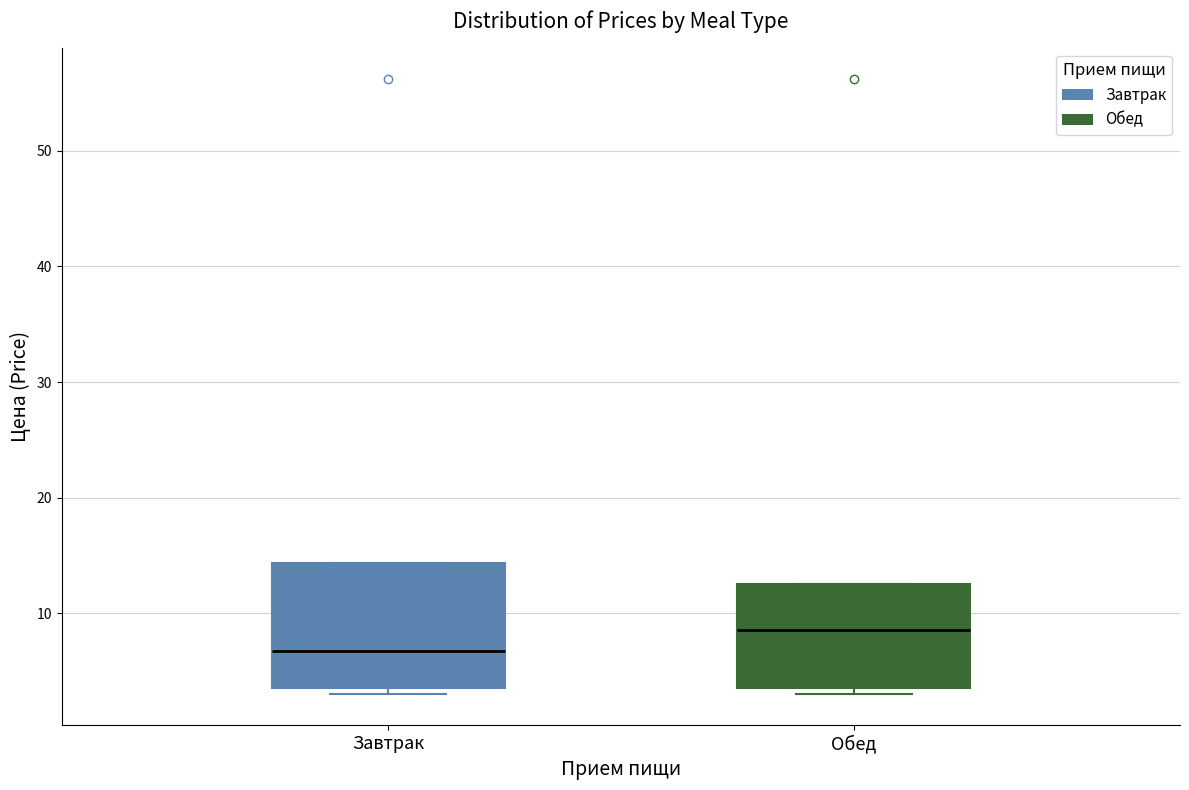

Where is the lower edge of the box for Завтрак on the y-axis? The values are not printed on the chart, so give them approximately, as read against the axis.

4